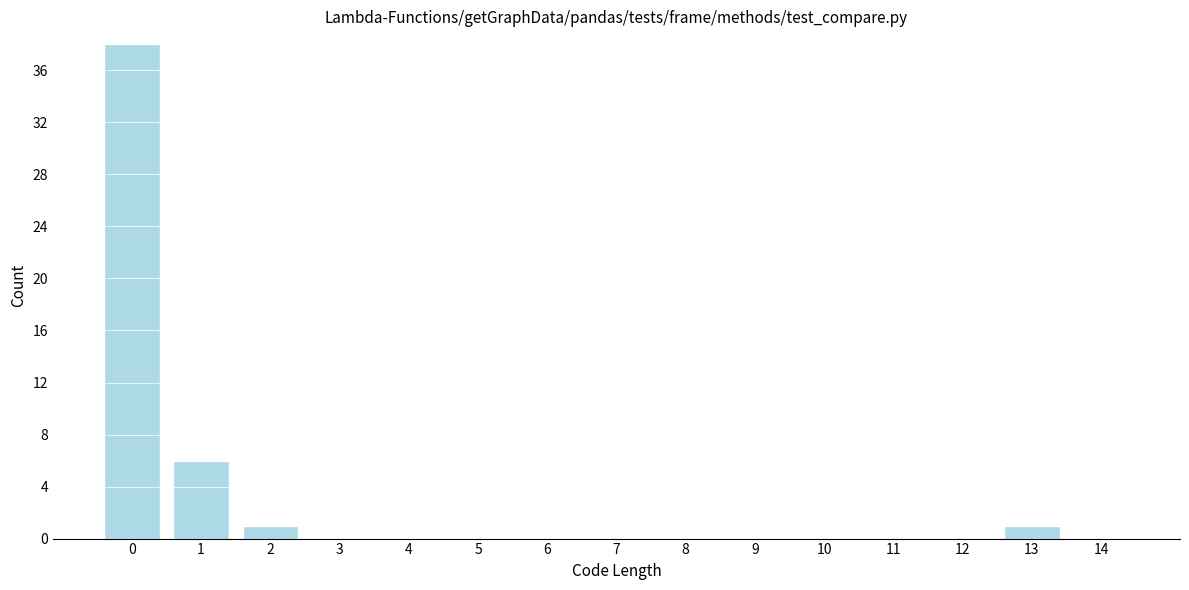

Reading left to right, extract all data points from this chart.

0=38	1=6	2=1	3=0	4=0	5=0	6=0	7=0	8=0	9=0	10=0	11=0	12=0	13=1	14=0